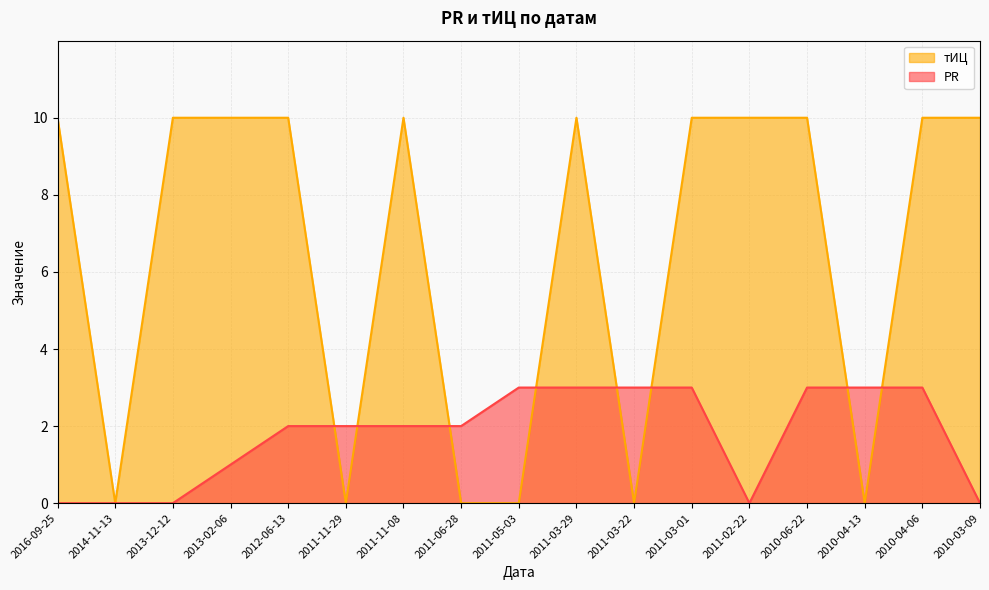

Rank the series by their maximum value, from highest to lowest.

тИЦ, PR